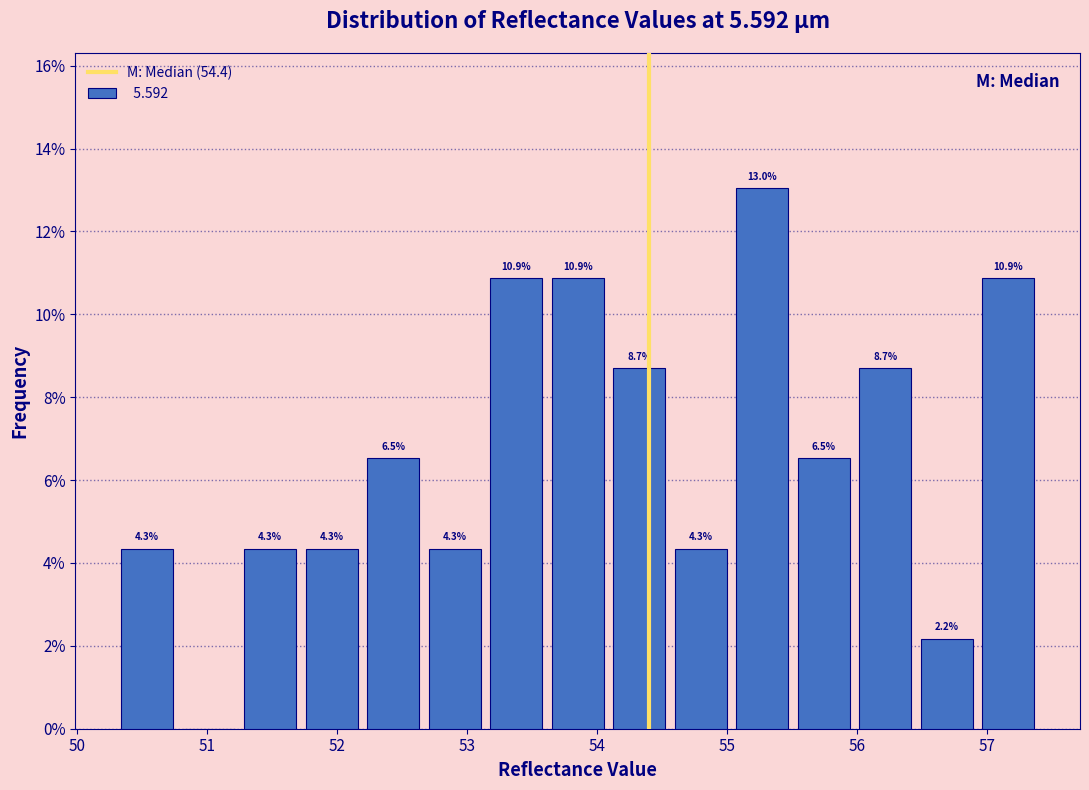

Which range on the x-axis has the tallest bar?

55.0 to 55.5